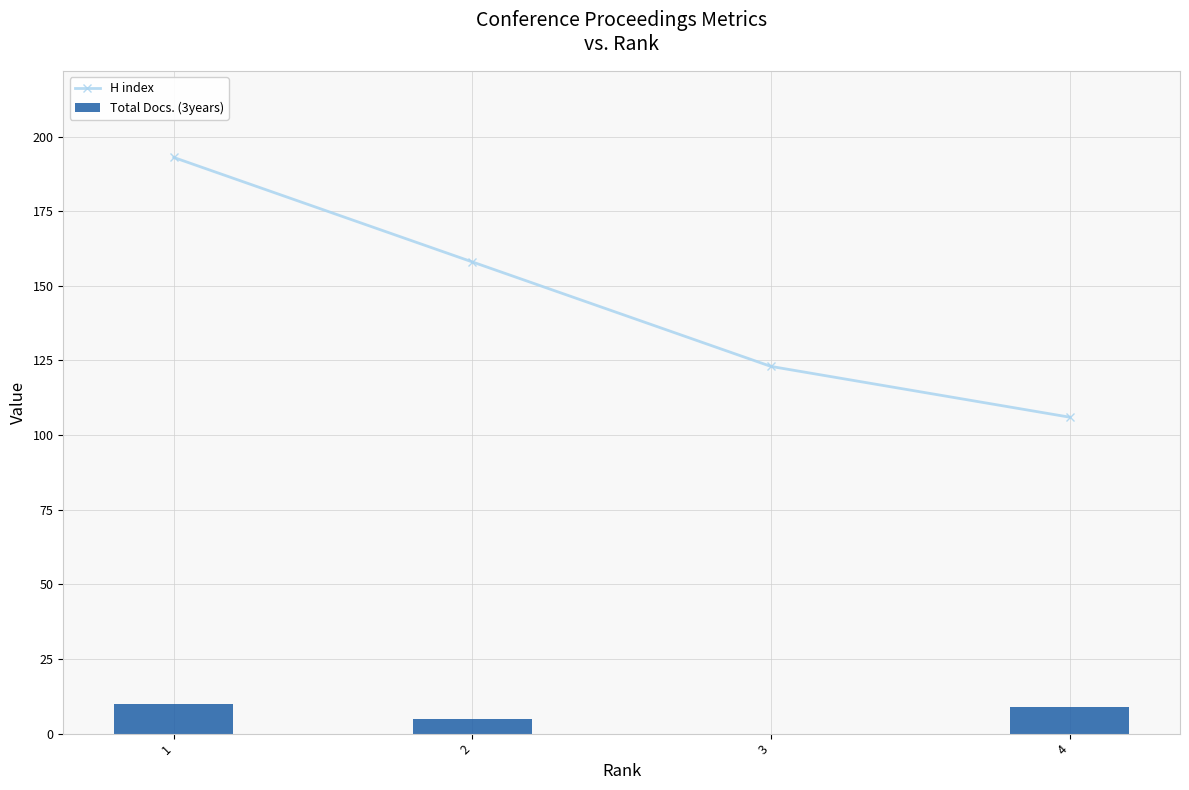

How many Total Docs. (3years) values are between 5 and 10?

3